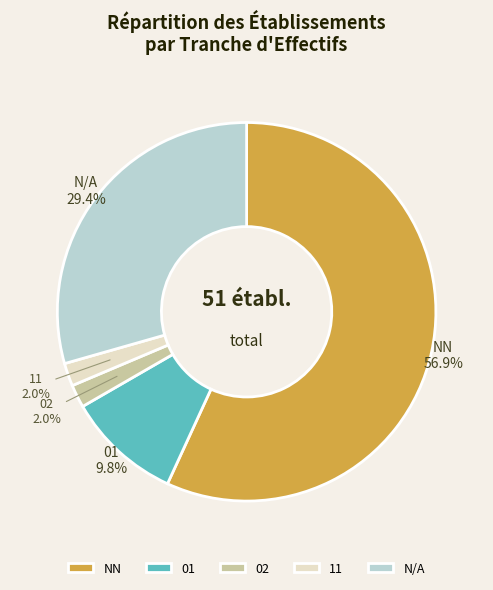

Is there any slice that represents more than half of the pie?

Yes